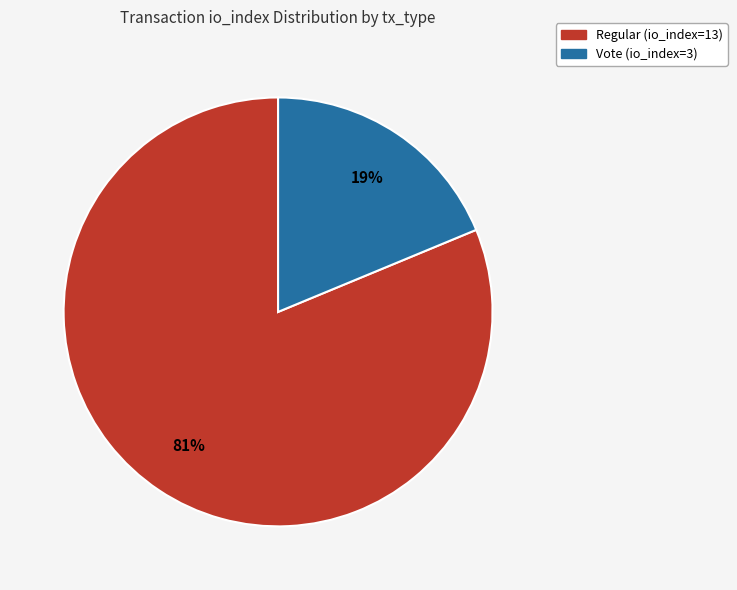

Which slice is the largest?

Regular (io_index=13)